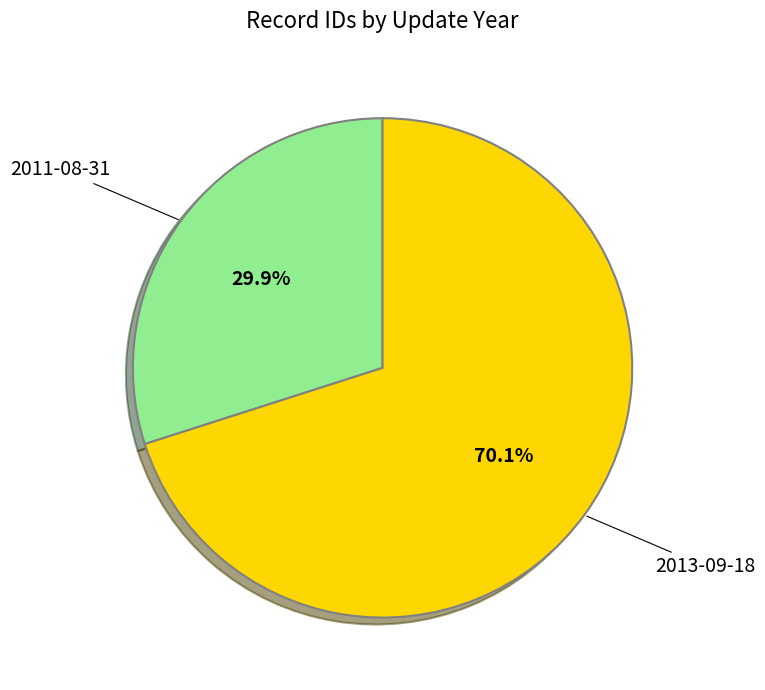

How many slices are in this pie chart?

2